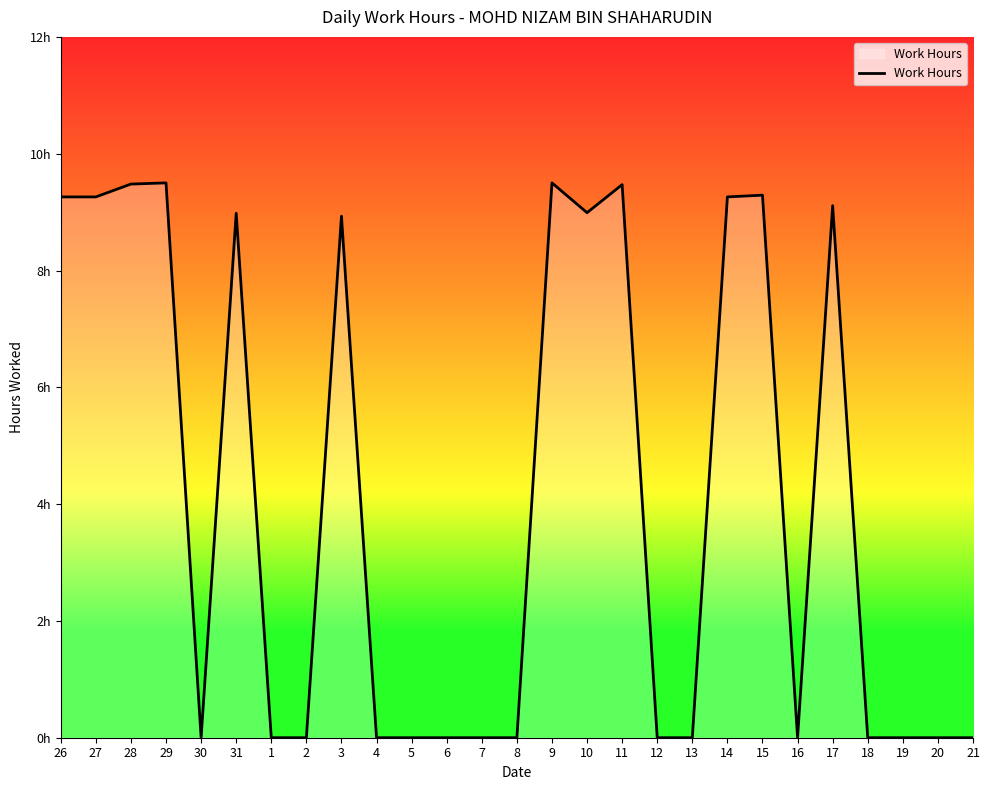

Reading left to right, extract all data points from this chart.

26=9.3	27=9.3	28=9.5	29=9.5	30=0.0	31=9.0	1=0.0	2=0.0	3=8.9	4=0.0	5=0.0	6=0.0	7=0.0	8=0.0	9=9.5	10=9.0	11=9.5	12=0.0	13=0.0	14=9.3	15=9.3	16=0.0	17=9.1	18=0.0	19=0.0	20=0.0	21=0.0